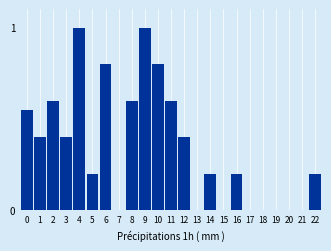

Which has a higher value, 12 or 14?

12